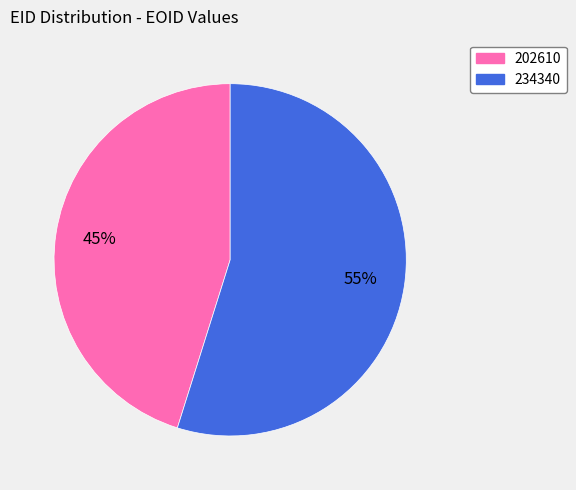

What is the largest slice in the pie chart?

234340